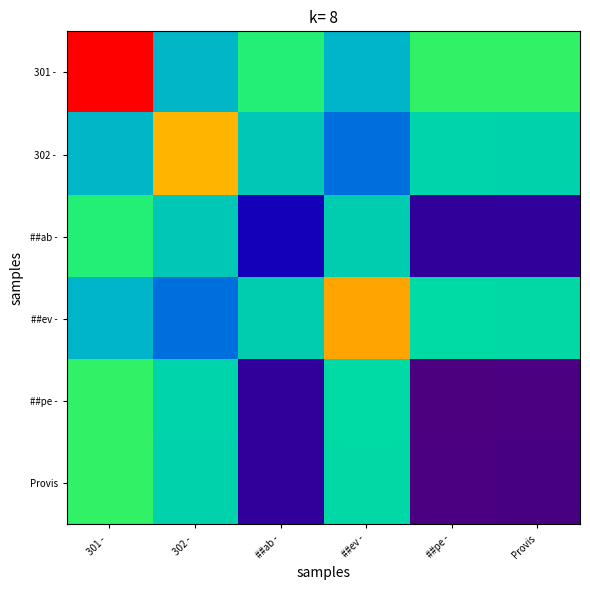

Which series has the widest spread of values?

301 -